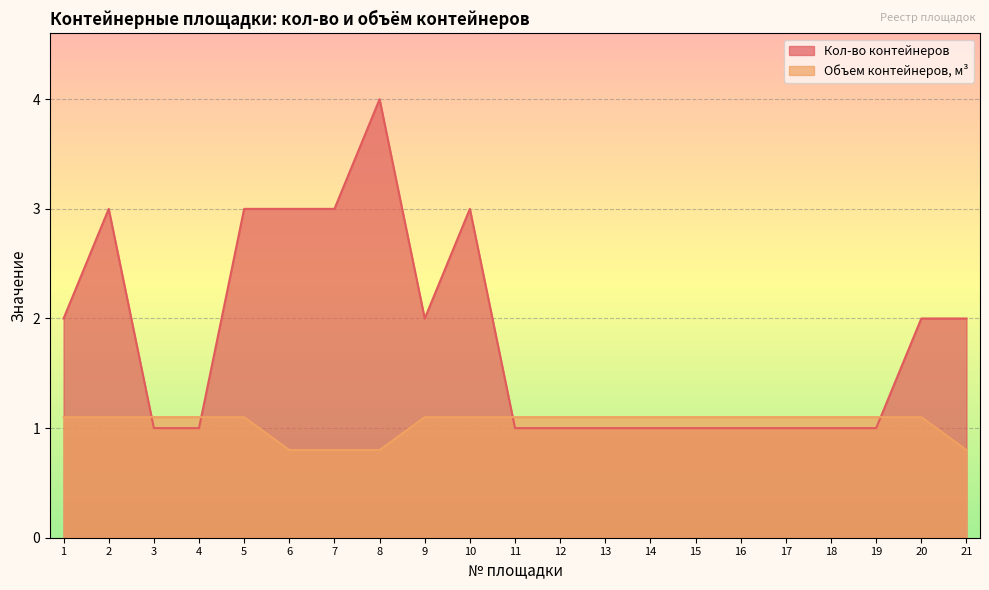

What is the smallest value displayed?

0.8